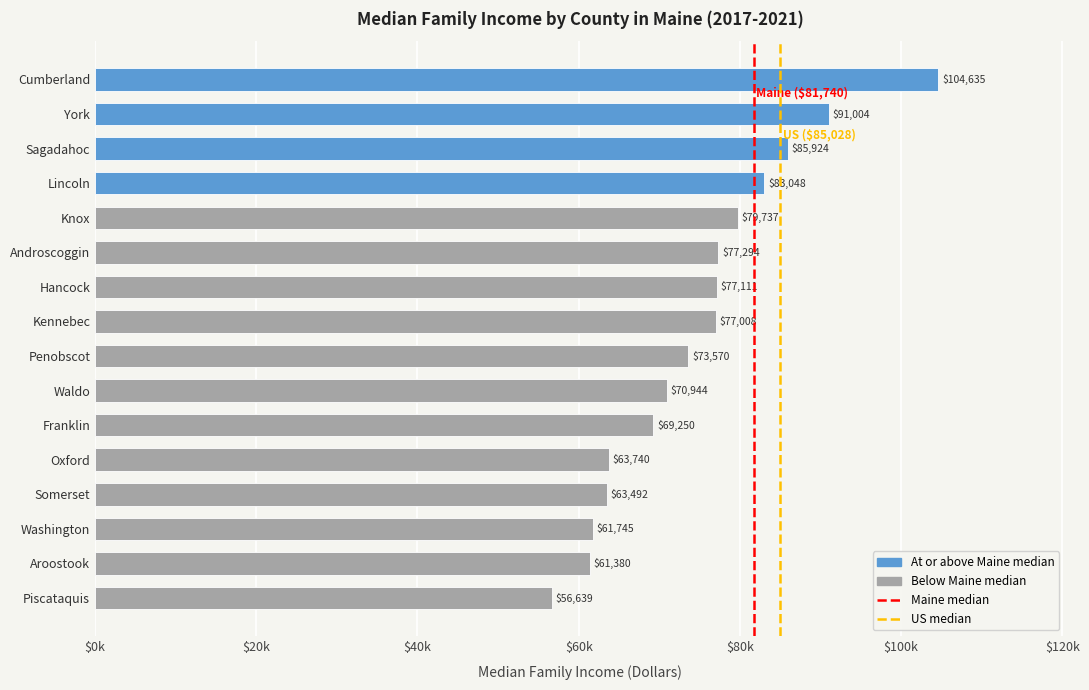

Rank the categories by value from lowest to highest.

Piscataquis, Aroostook, Washington, Somerset, Oxford, Franklin, Waldo, Penobscot, Kennebec, Hancock, Androscoggin, Knox, Lincoln, Sagadahoc, York, Cumberland